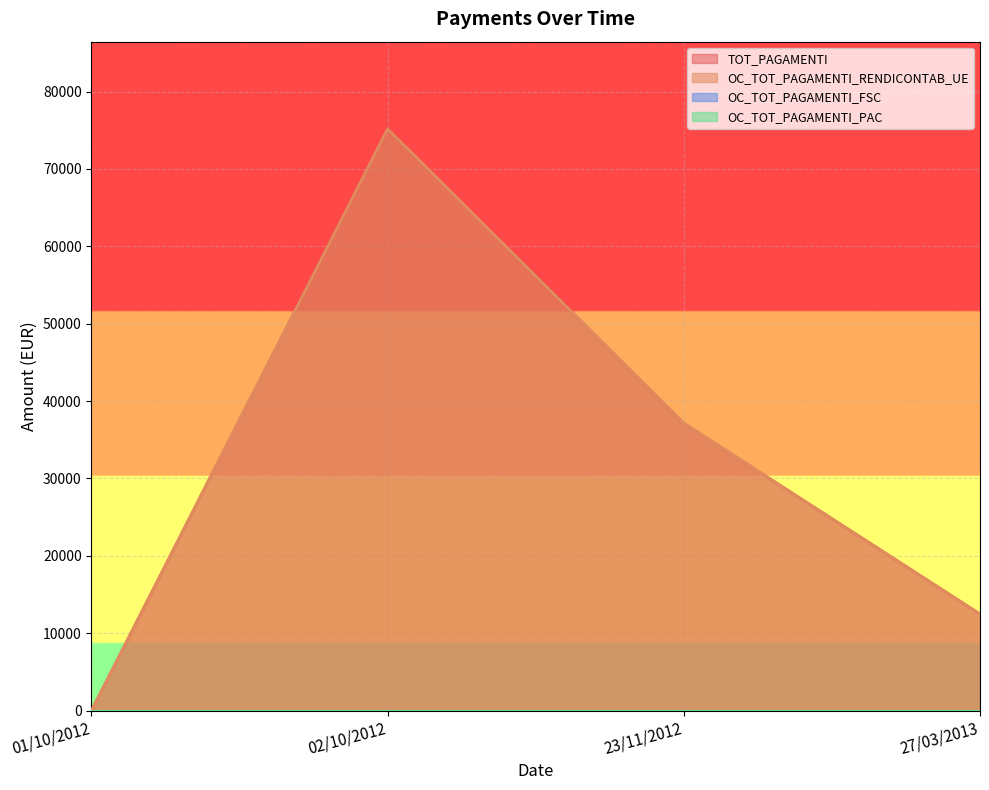

Reading right to left, extract all data points from this chart.

TOT_PAGAMENTI: 27/03/2013=12478.6	23/11/2012=37136.0	02/10/2012=75171.4	01/10/2012=0.0
OC_TOT_PAGAMENTI_RENDICONTAB_UE: 27/03/2013=12478.6	23/11/2012=37136.0	02/10/2012=75171.4	01/10/2012=0.0